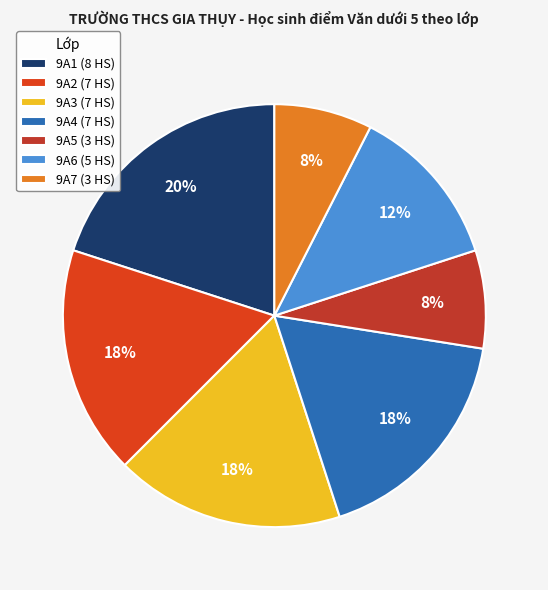

Does 9A1 account for over 50% of the chart?

No